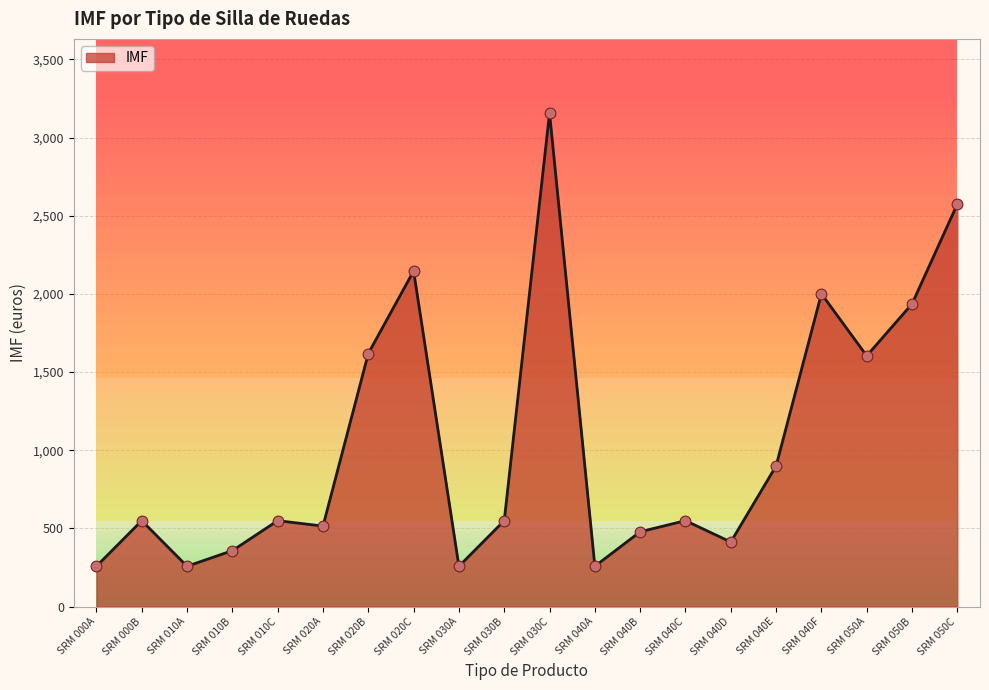

Which has a higher value, SRM 030B or SRM 050B?

SRM 050B